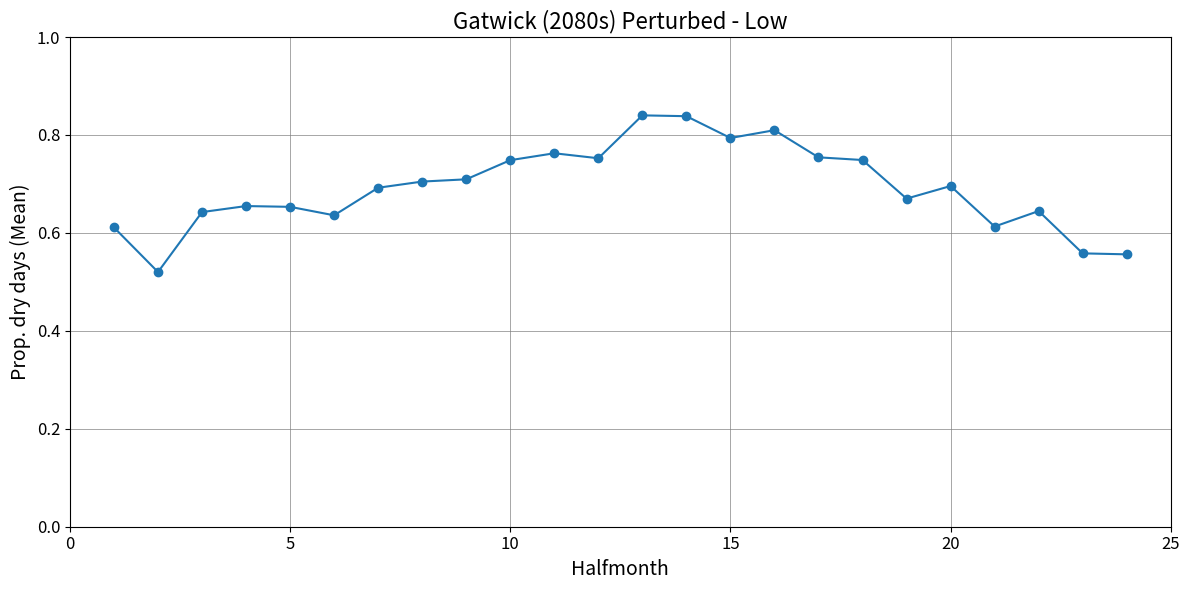

True or false: the data has more than 0 interior local peaks.

True